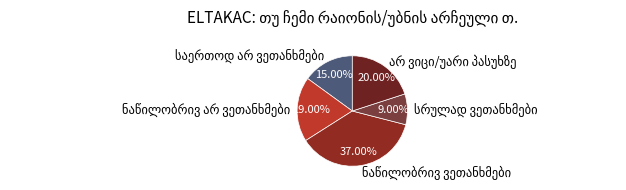

Does any single category account for the majority?

No